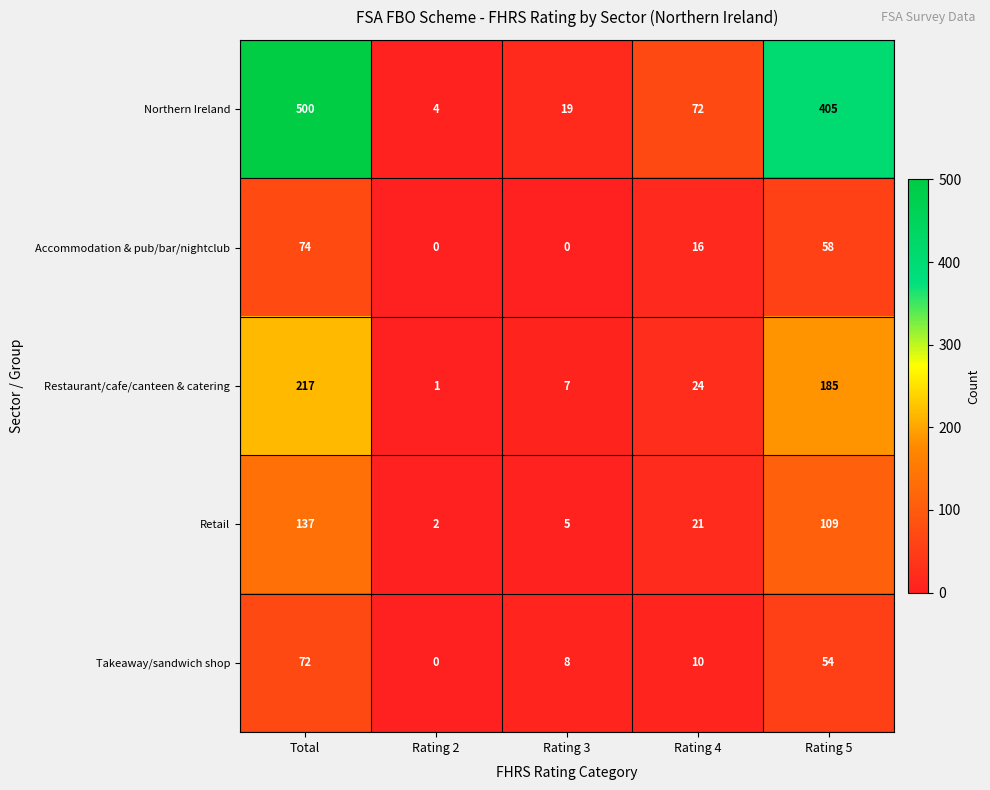

At which label does Northern Ireland reach its peak?

Total